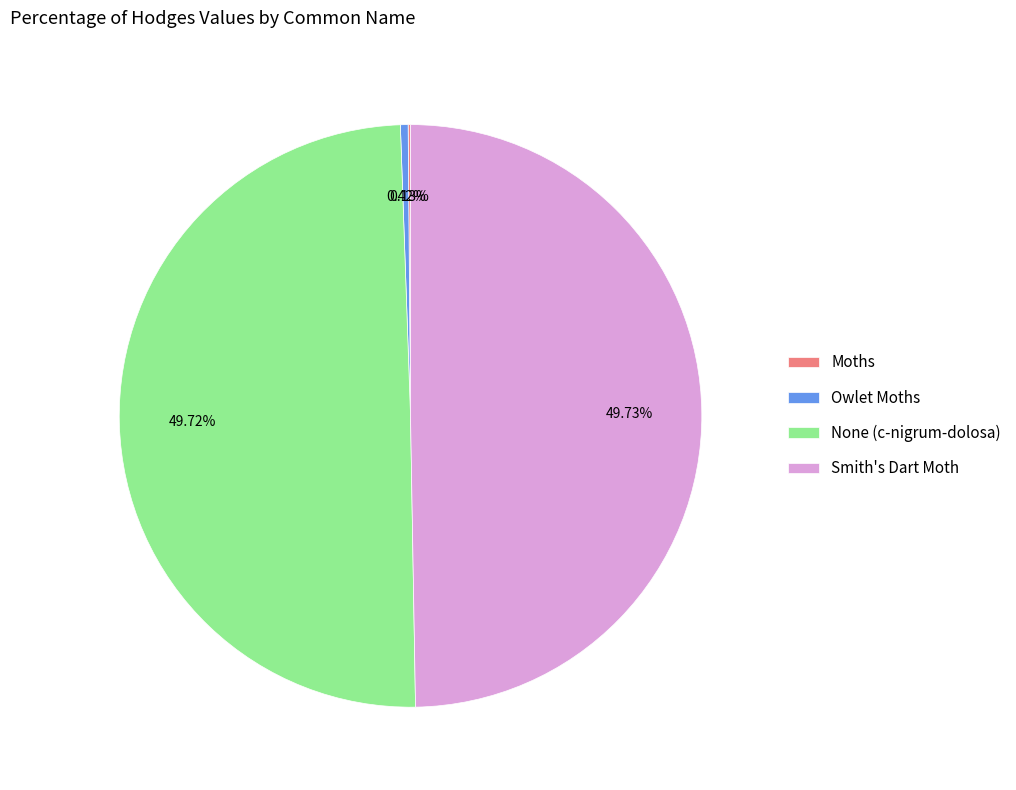

Is there any slice that represents more than half of the pie?

No